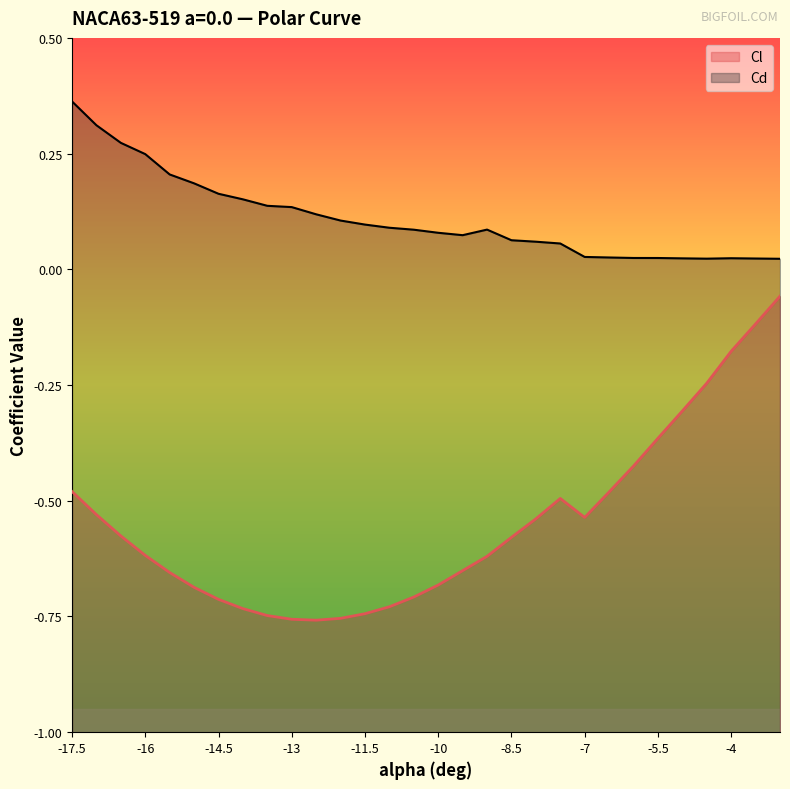

Is it true that Cd equals 0.1 at -7.5?

True